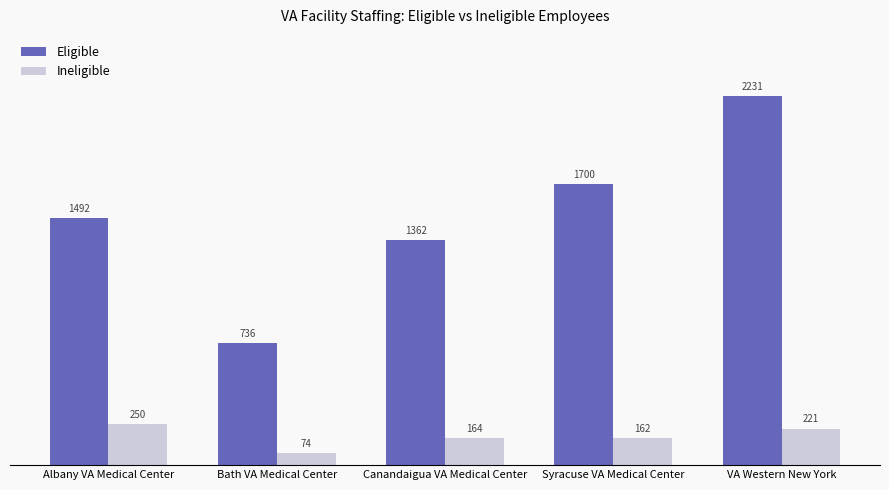

Reading right to left, extract all data points from this chart.

Eligible: 2231	1700	1362	736	1492
Ineligible: 221	162	164	74	250